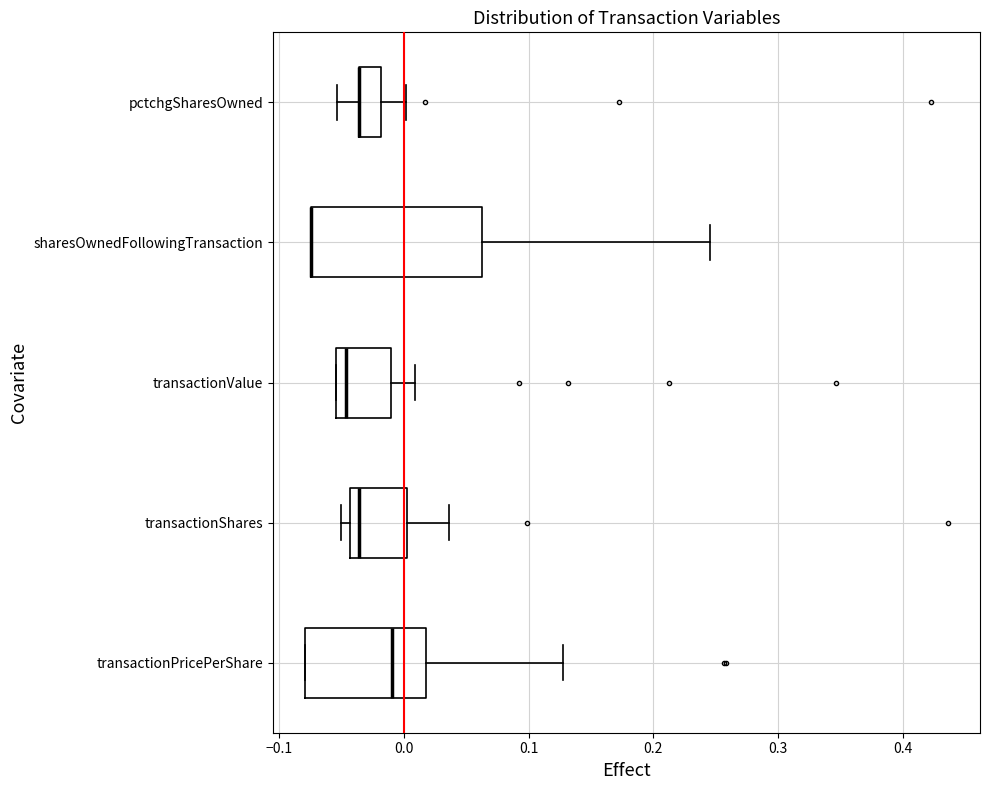

Where is the left edge of the box for transactionPricePerShare on the x-axis? The values are not printed on the chart, so give them approximately, as read against the axis.

-0.08